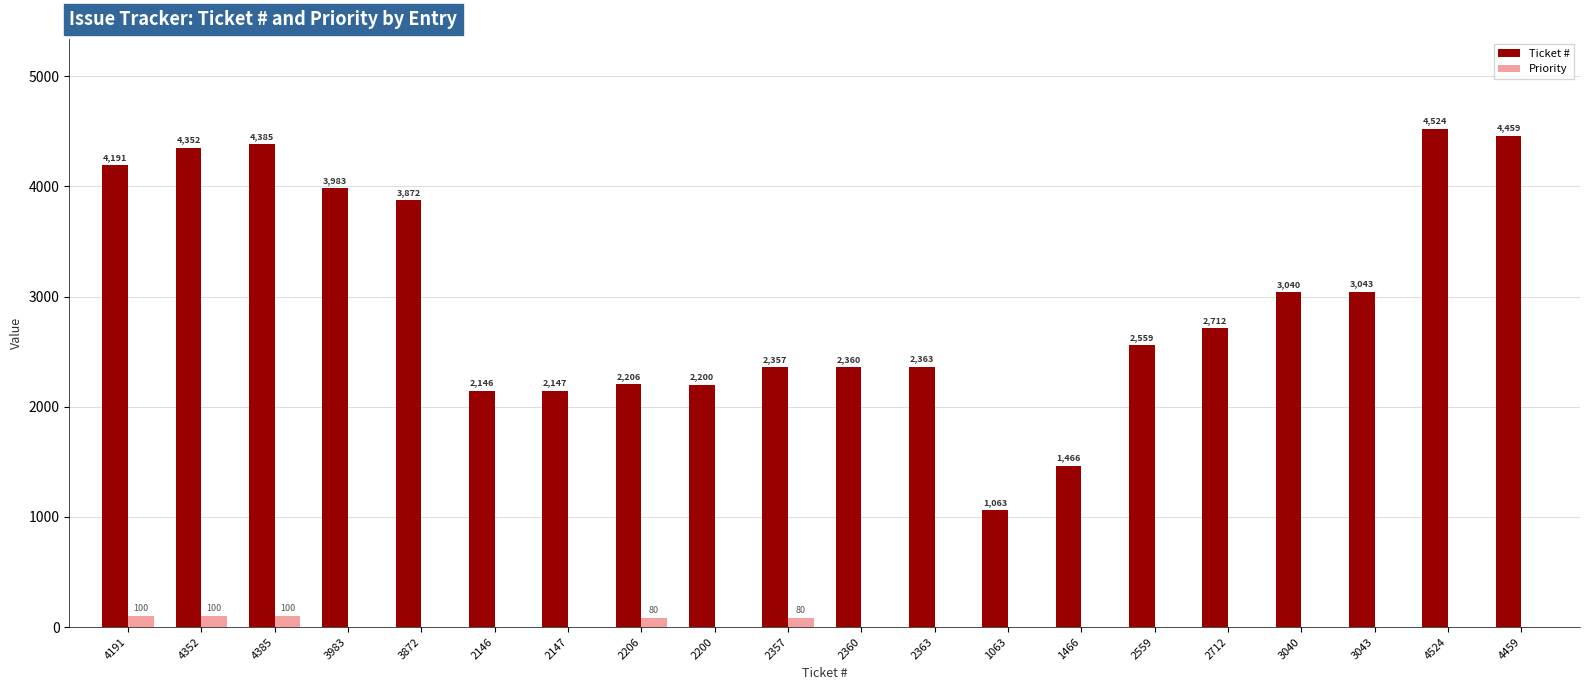

At which label does Ticket # reach its peak?

4524